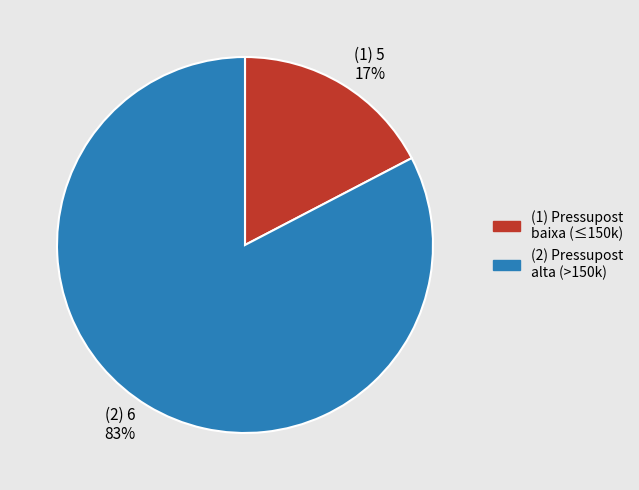

Is there any slice that represents more than half of the pie?

Yes